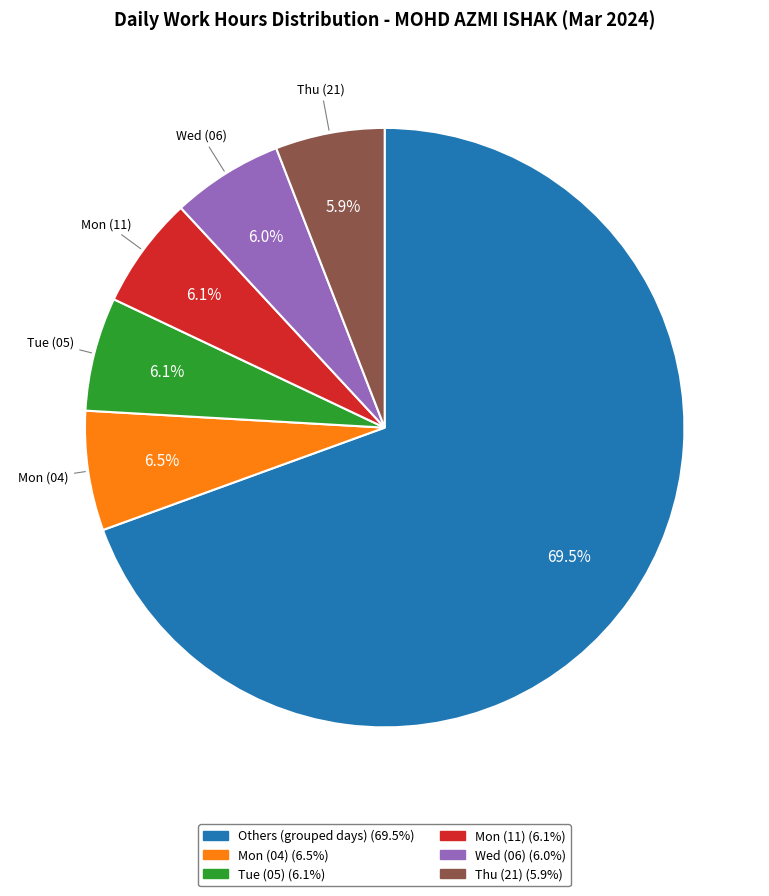

Is there any slice that represents more than half of the pie?

Yes